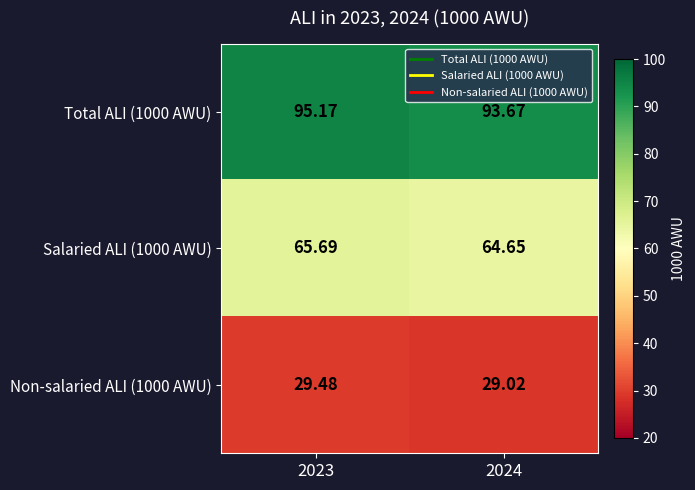

Which series has the largest range (max minus min)?

Total ALI (1000 AWU)